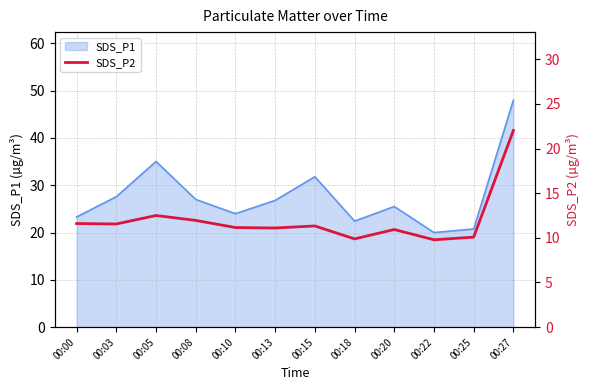

The SDS_P1 series shows 16.6 at 00:13. True or false?

False